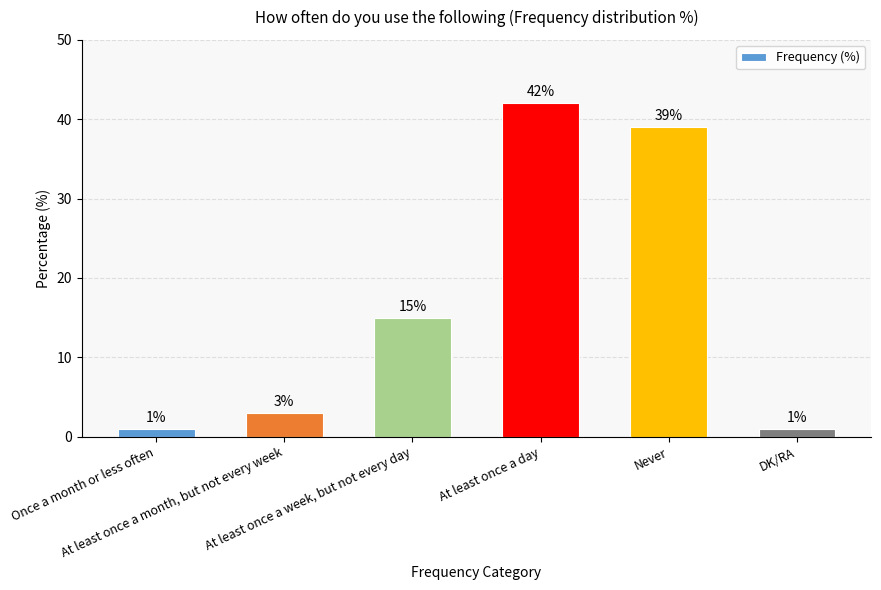

Reading right to left, transcribe all the data shown in this chart.

1	39	42	15	3	1